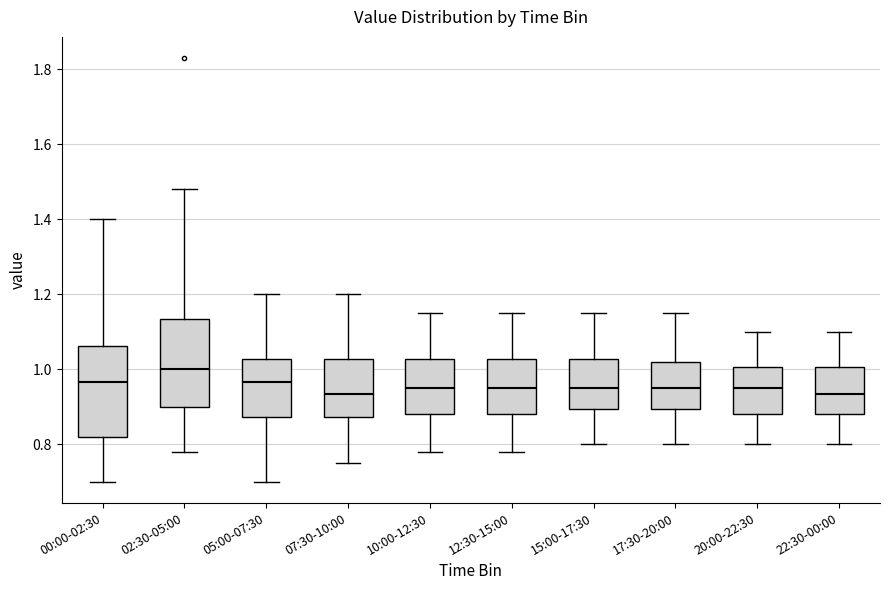

Where does the lower whisker of the box for 15:00-17:30 end on the y-axis? The values are not printed on the chart, so give them approximately, as read against the axis.

0.80